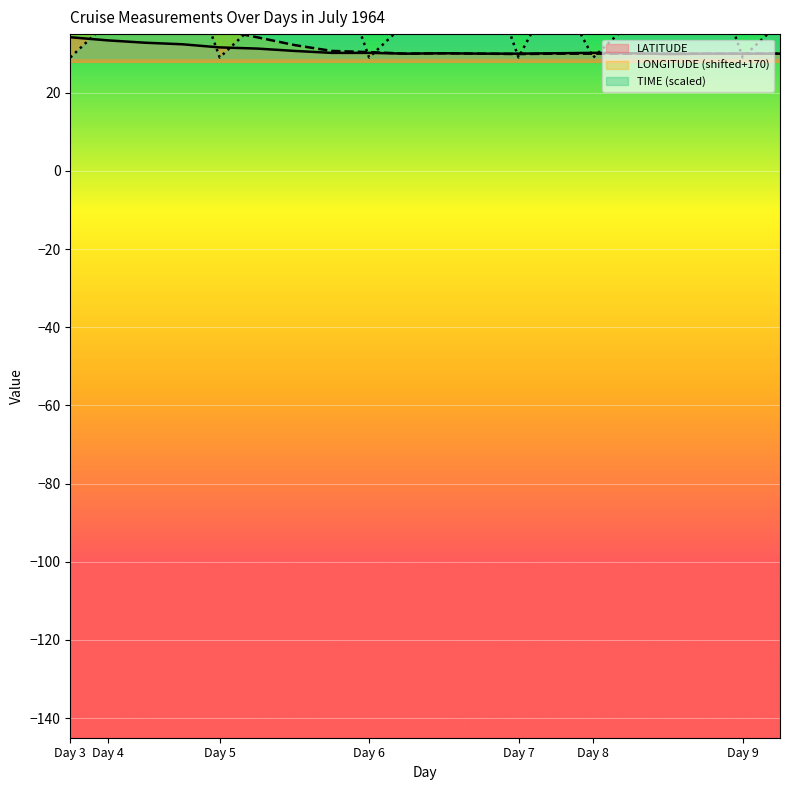

Is it true that TIME equals 88.9 at 6?

False